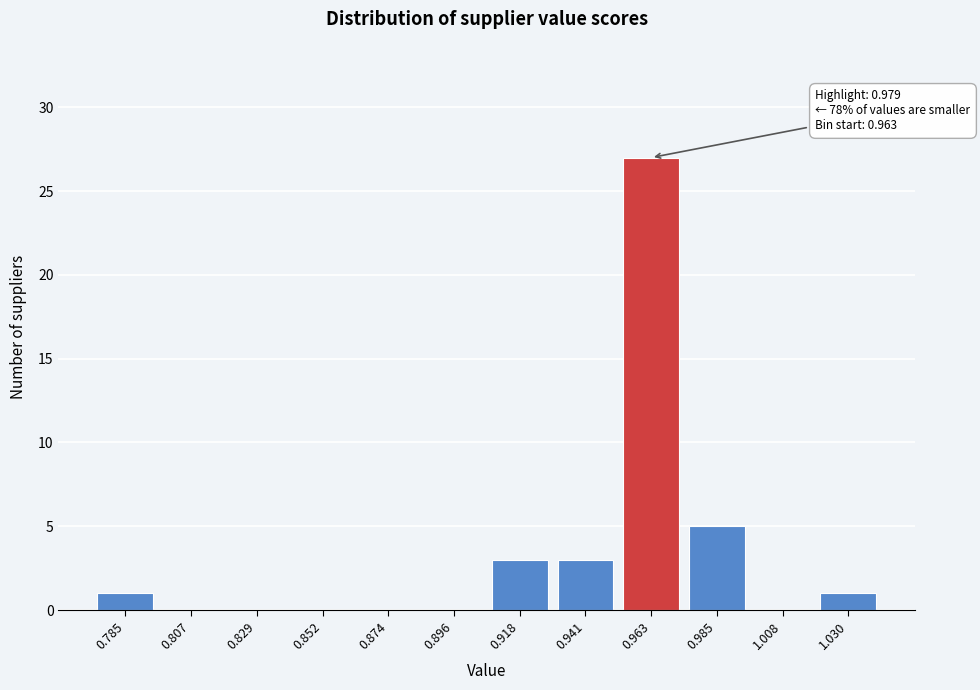

Reading left to right, transcribe all the data shown in this chart.

0.785=1	0.807=0	0.829=0	0.852=0	0.874=0	0.896=0	0.918=3	0.941=3	0.963=27	0.985=5	1.008=0	1.030=1